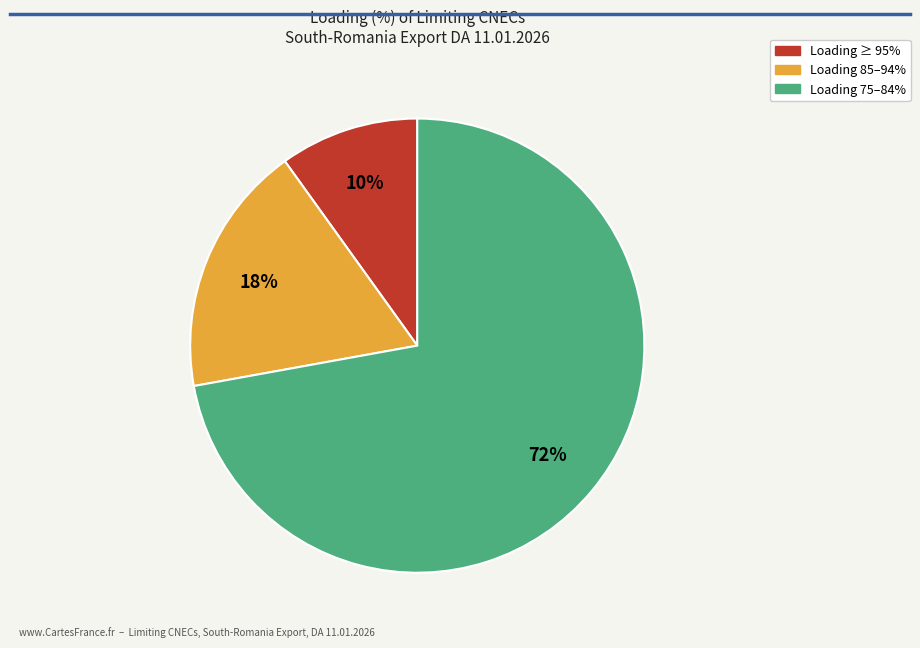

Is there any slice that represents more than half of the pie?

Yes